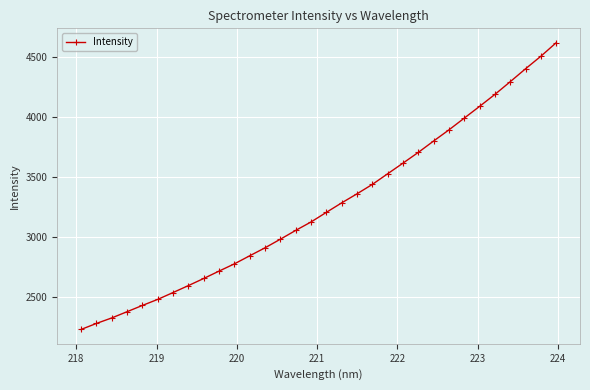

What is the value of the 23rd point from the left?

3704.3